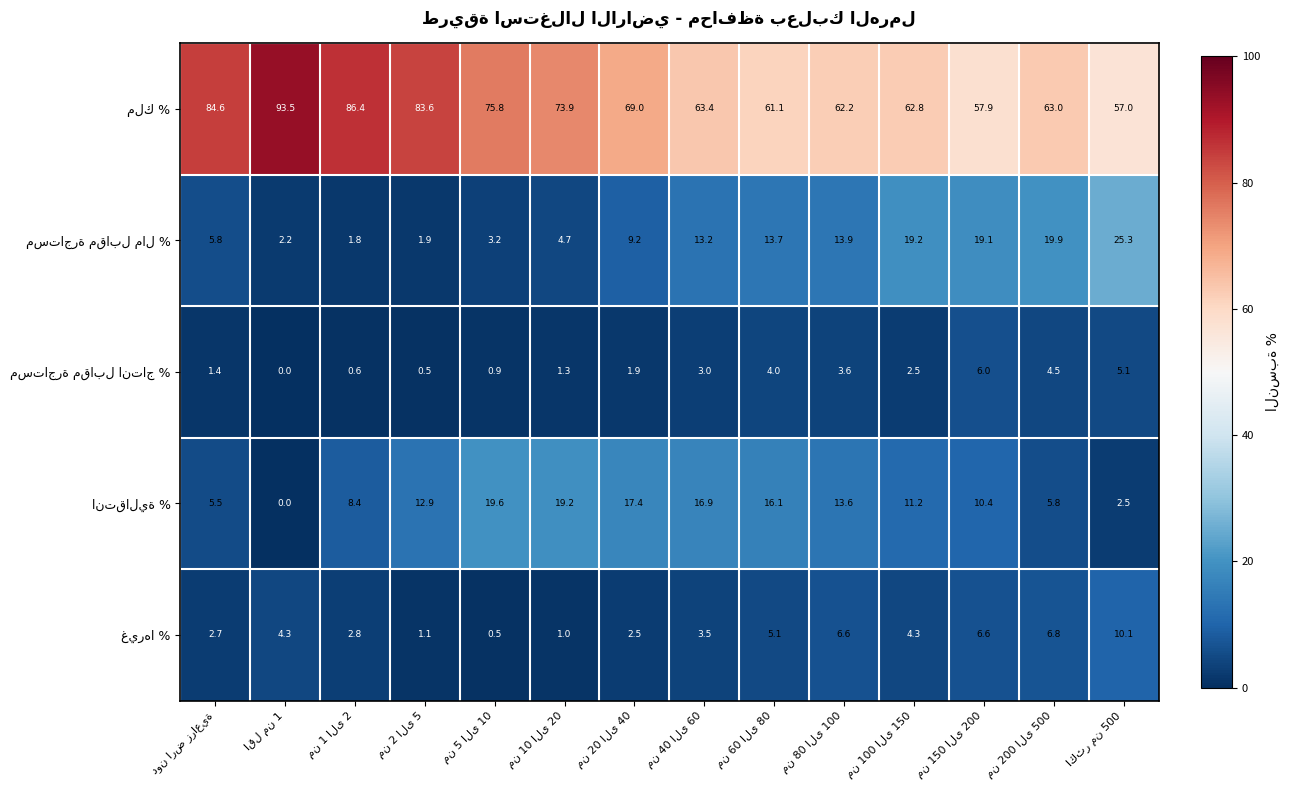

How many categories are shown in the chart?

14